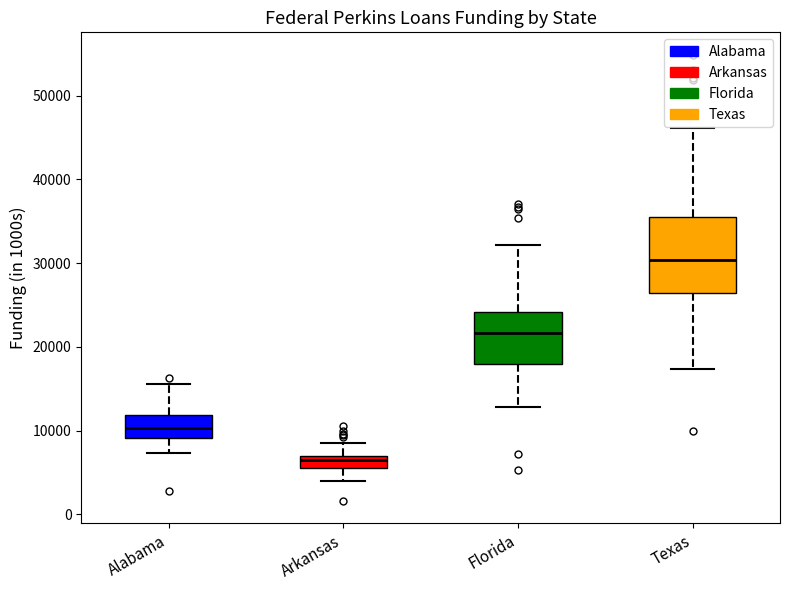

Where is the upper edge of the box for Texas on the y-axis? The values are not printed on the chart, so give them approximately, as read against the axis.

36000